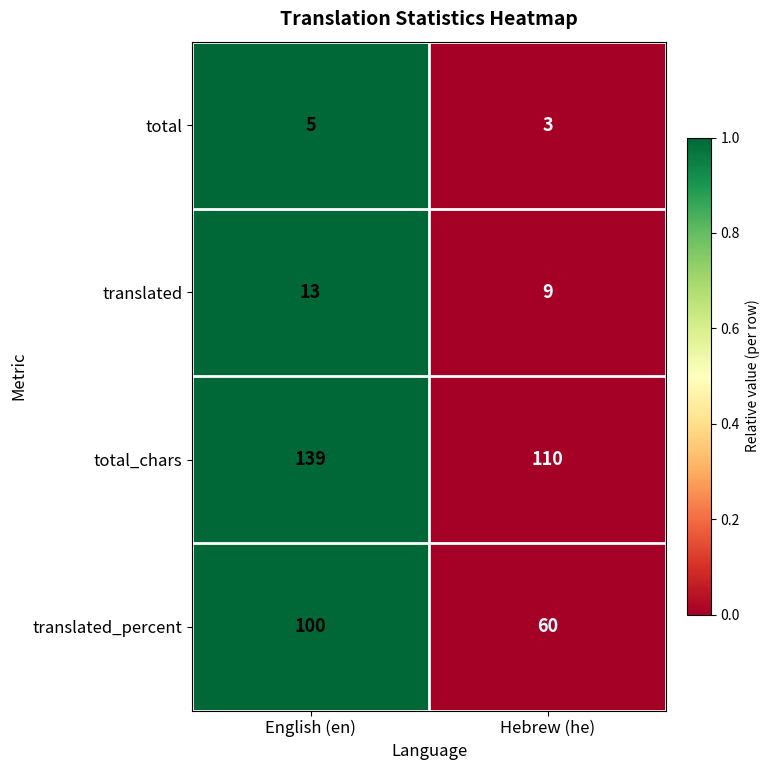

What is the approximate value of translated_percent at English (en)?

100